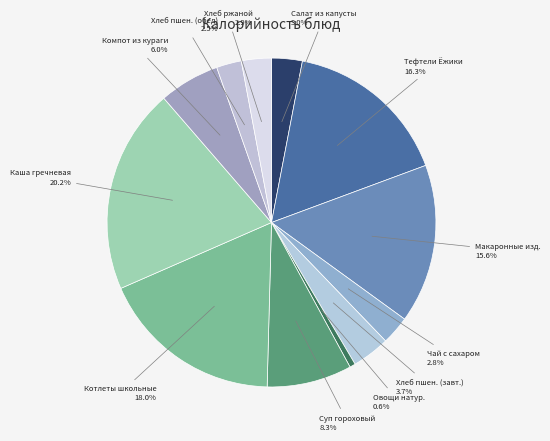

To the nearest percent, what is the difference between the largest and smallest slice percentages?

20%